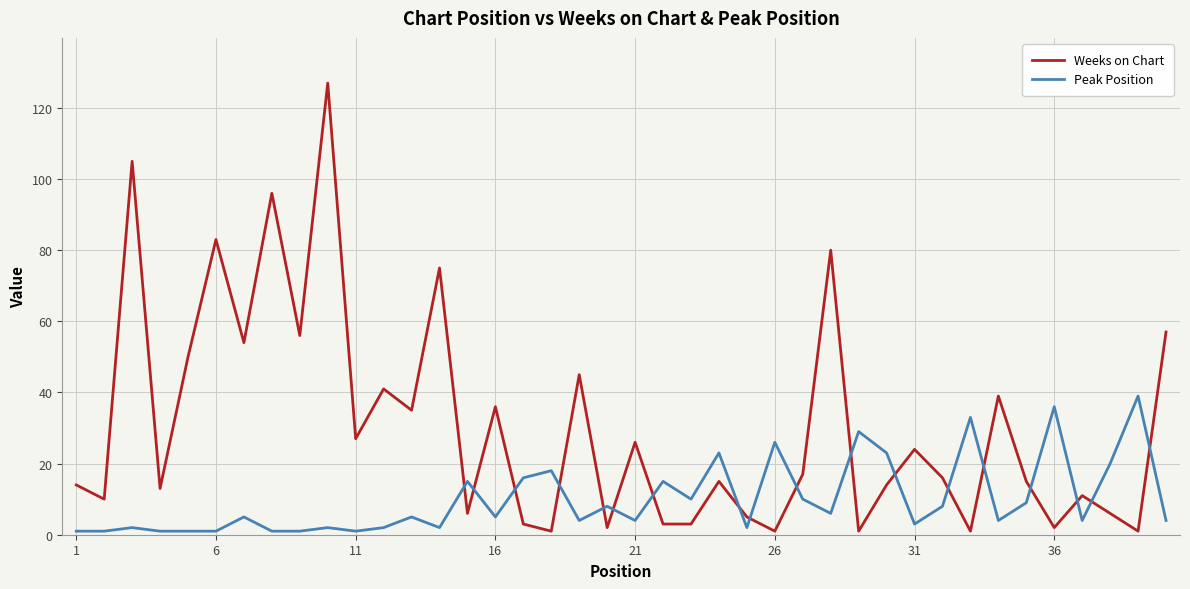

What is the maximum value for Peak Position?

39